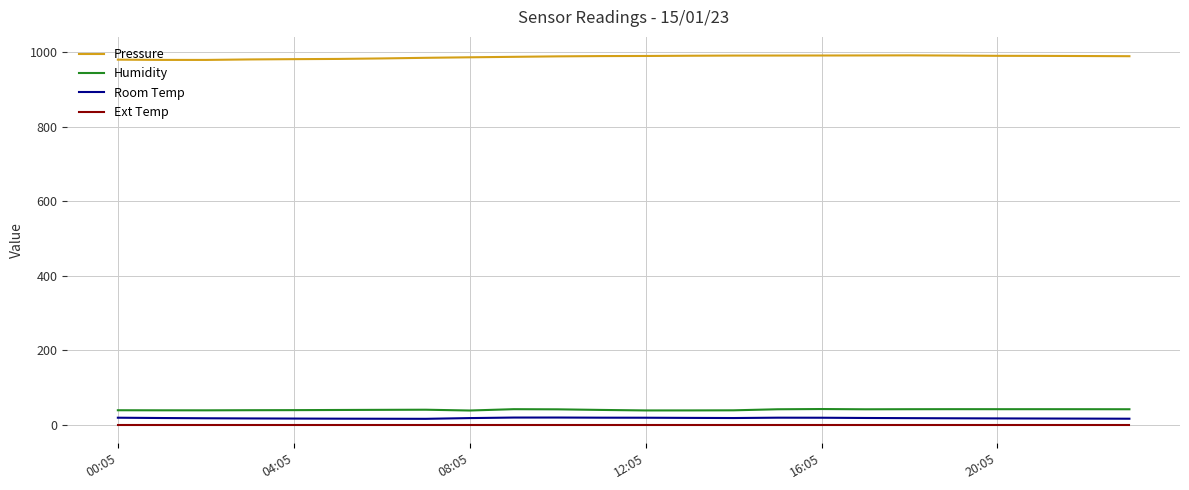

True or false: Pressure and Room Temp cross at least once.

False